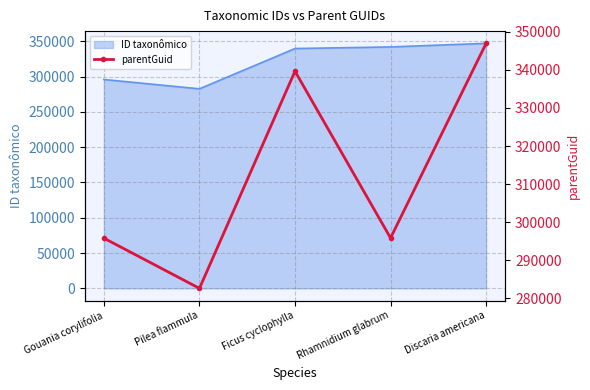

What is the change in value from Gouania corylifolia to Ficus cyclophylla?

+43864